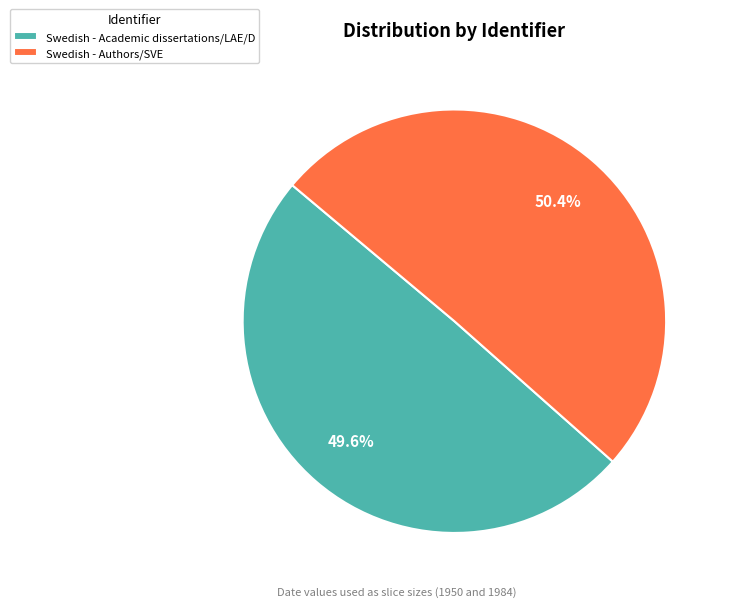

The Swedish - Authors/SVE slice represents 45% of the pie. True or false?

False